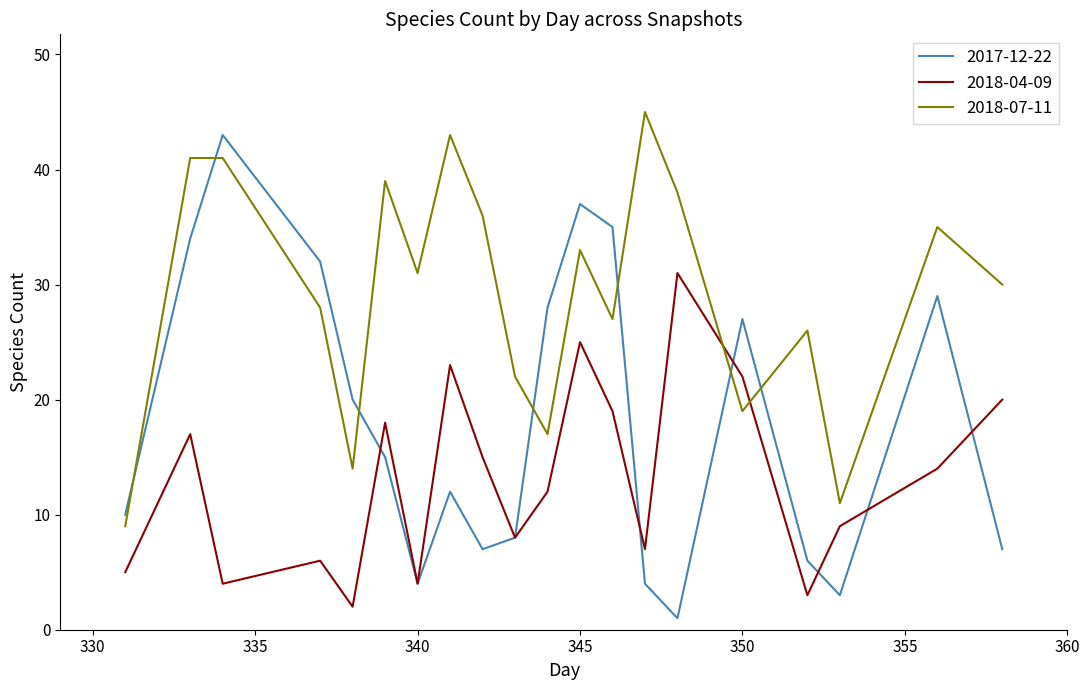

Reading left to right, transcribe all the data shown in this chart.

2017-12-22: 10	34	43	32	20	15	4	12	7	8	28	37	35	4	1	27	6	3	29	7
2018-04-09: 5	17	4	6	2	18	4	23	15	8	12	25	19	7	31	22	3	9	14	20
2018-07-11: 9	41	41	28	14	39	31	43	36	22	17	33	27	45	38	19	26	11	35	30